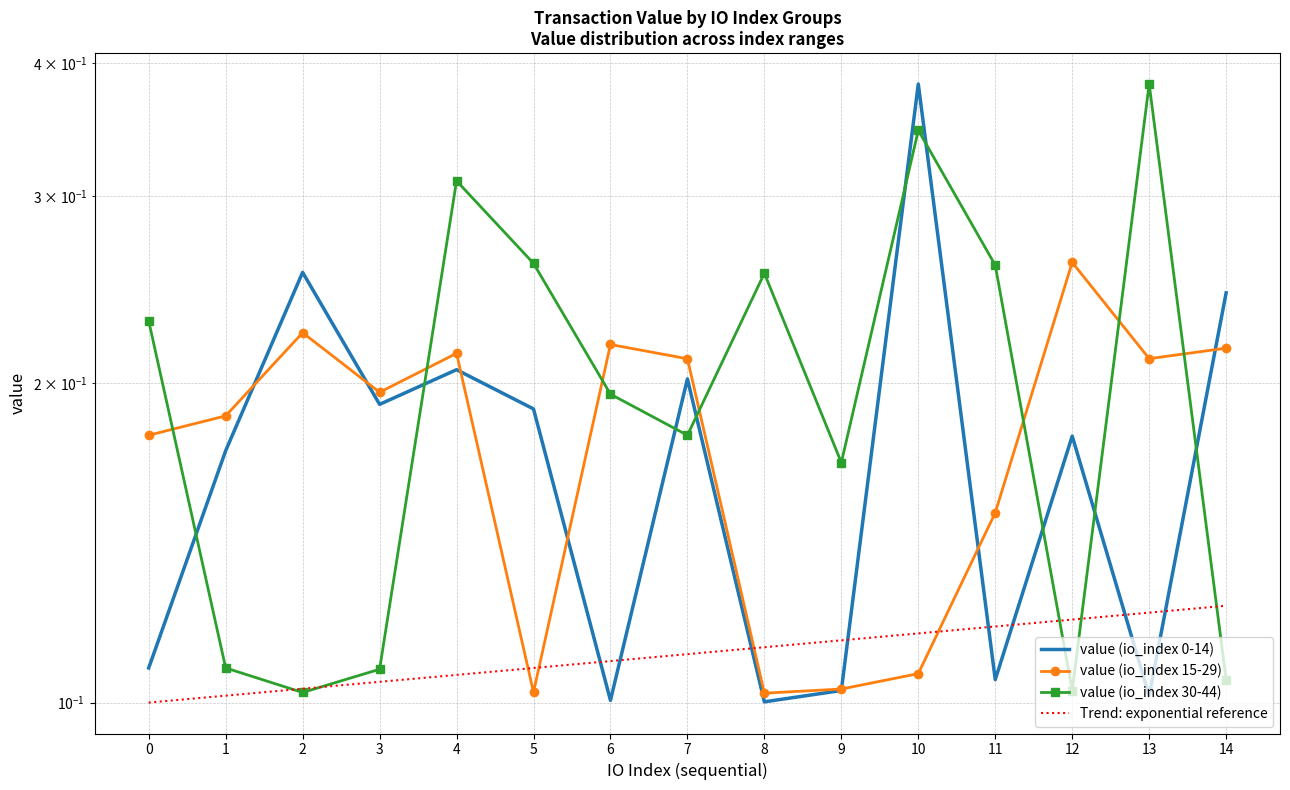

True or false: value (io_index 15-29) and value (io_index 0-14) cross at least once.

True